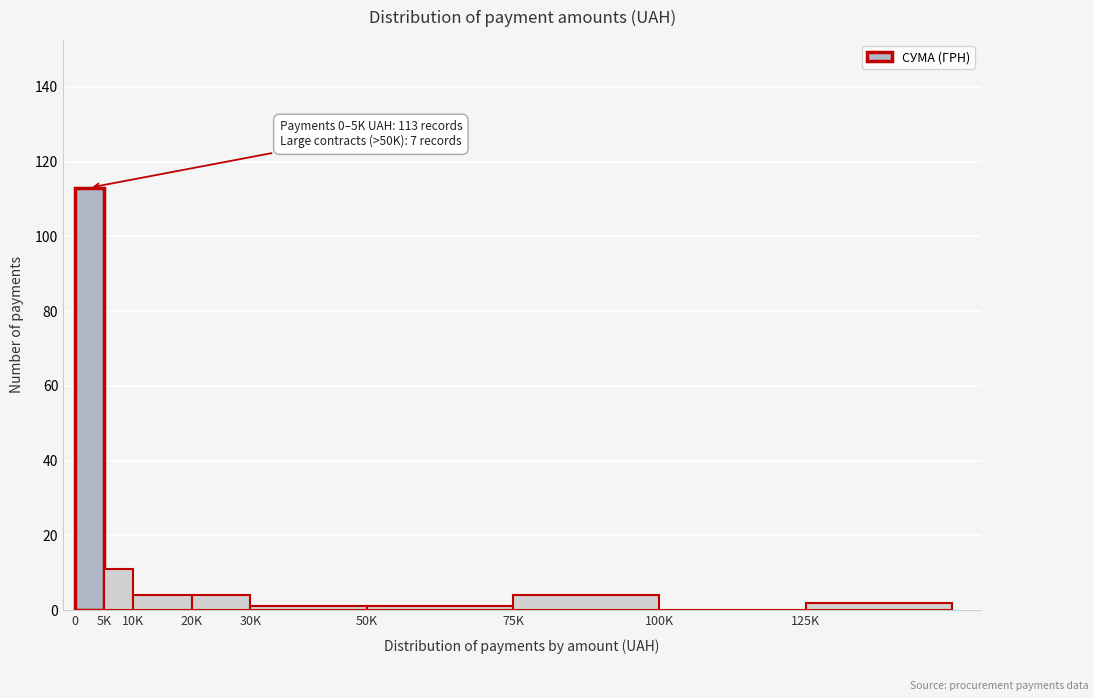

Reading left to right, transcribe all the data shown in this chart.

0=113	5K=11	10K=4	20K=4	30K=1	50K=1	75K=4	100K=0	125K=2